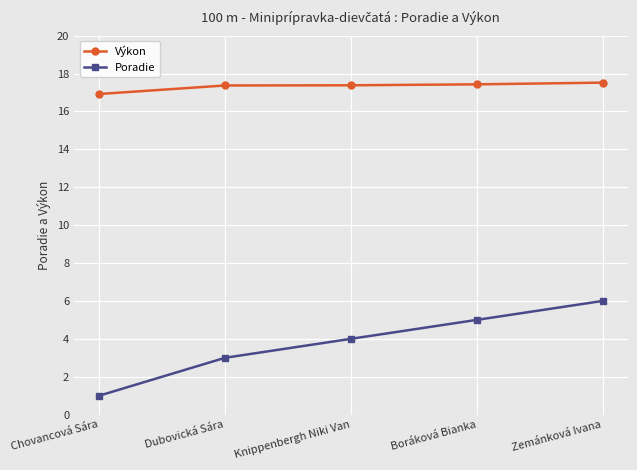

How many data points in Výkon are above 17?

4